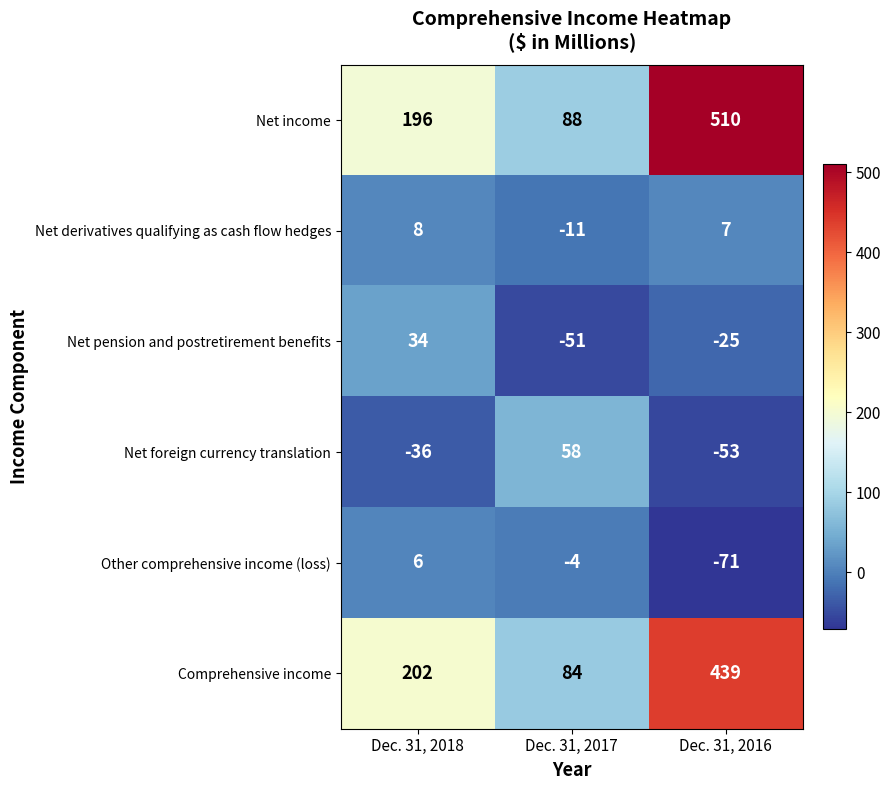

How many values in the Net derivatives qualifying as cash flow hedges series are below 7?

1